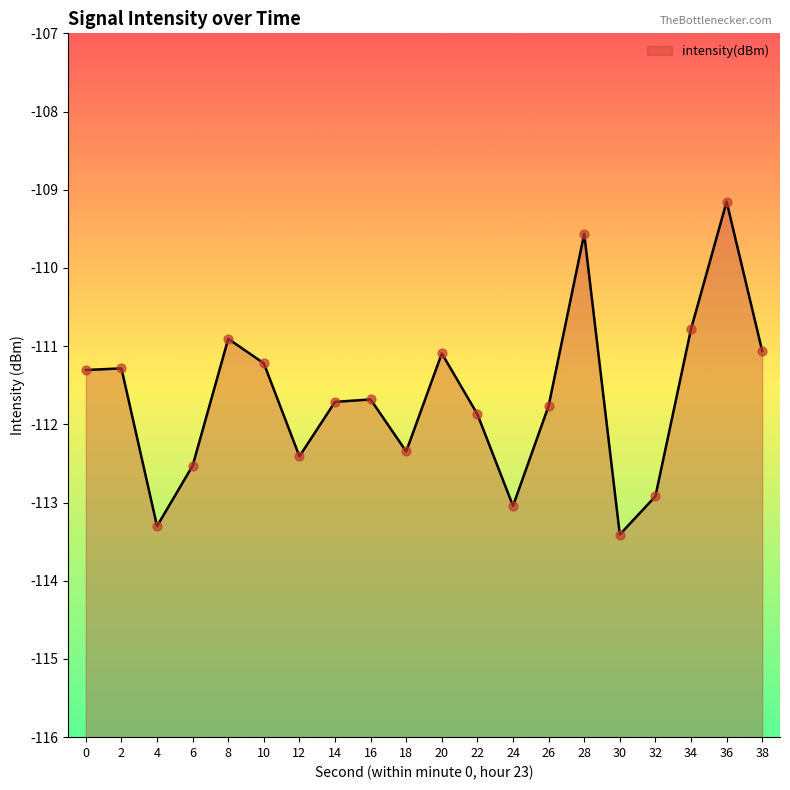

What is the change in value from 12 to 32?

-0.5